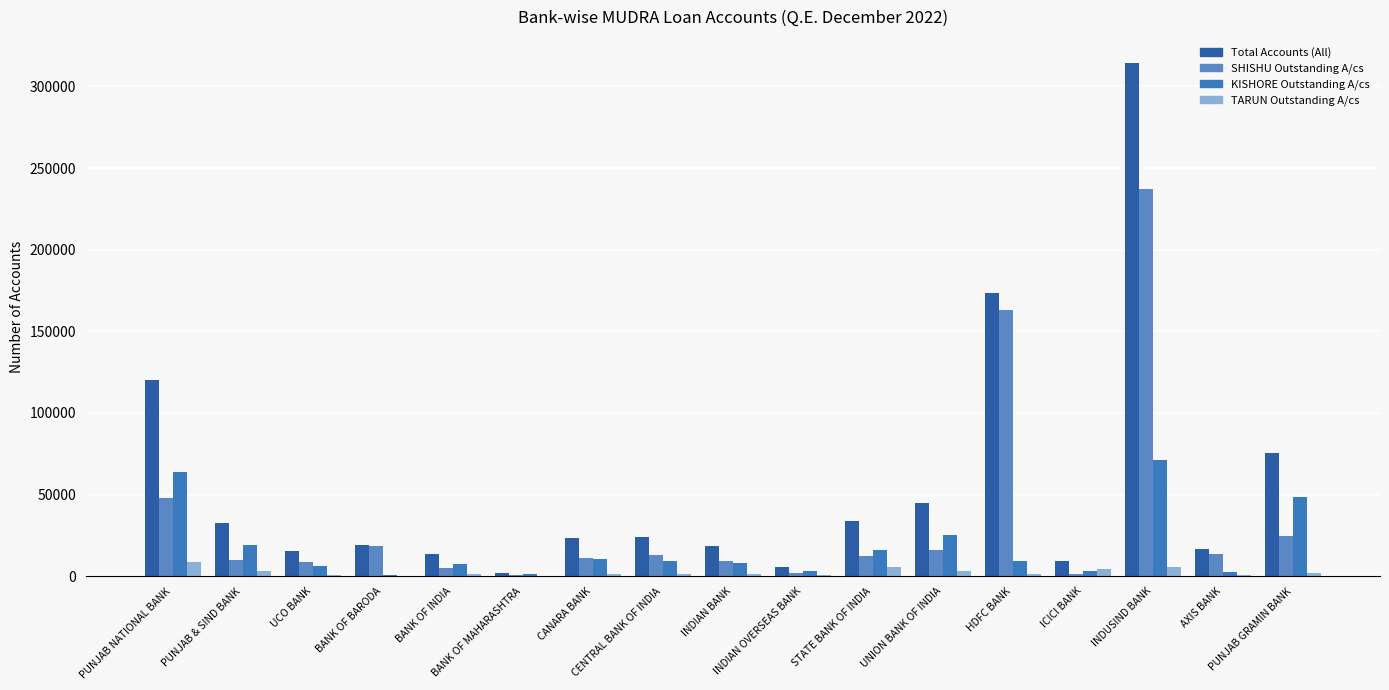

Reading right to left, transcribe all the data shown in this chart.

Total Accounts (All): 75257	16641	314582	9291	173477	45030	33972	5666	18295	23976	23438	2124	13749	19323	15754	32764	120254
SHISHU Outstanding A/cs: 24654	13381	237413	1652	162863	16362	12565	1971	9303	13169	11334	457	5019	18630	8488	10130	47688
KISHORE Outstanding A/cs: 48574	2362	71391	3509	9256	25552	15803	3131	7807	9159	10806	1352	7297	577	6493	19220	64124
TARUN Outstanding A/cs: 2029	898	5778	4130	1358	3116	5604	564	1185	1648	1298	315	1433	116	773	3414	8442